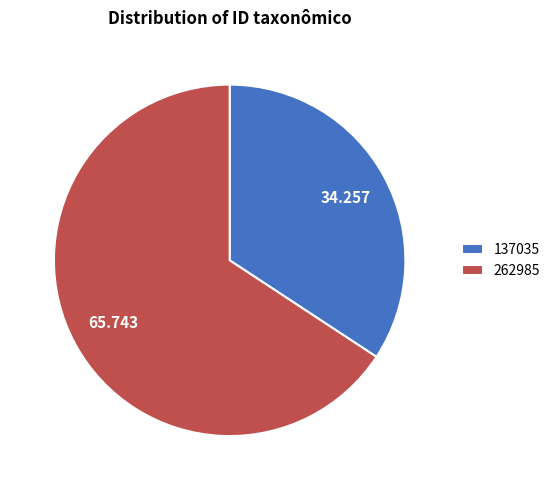

What is the smallest slice in the pie chart?

137035